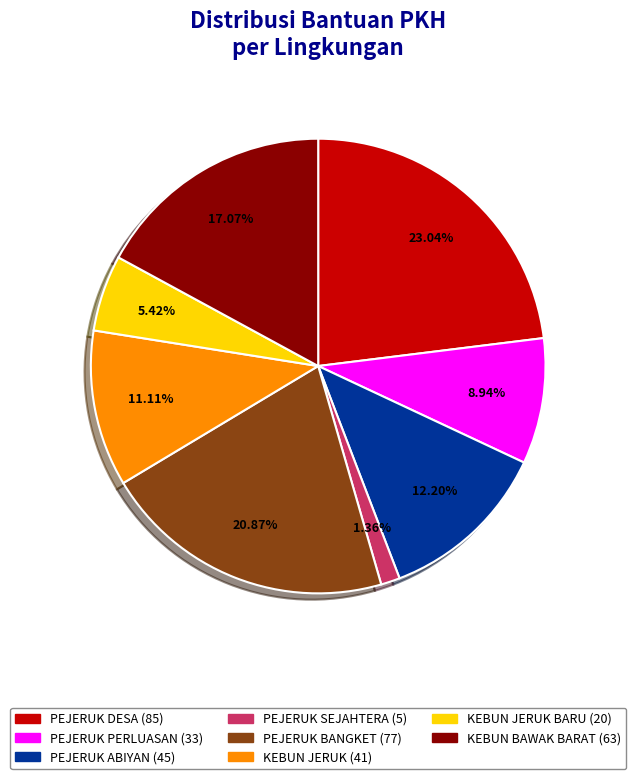

Is there any slice that represents more than half of the pie?

No